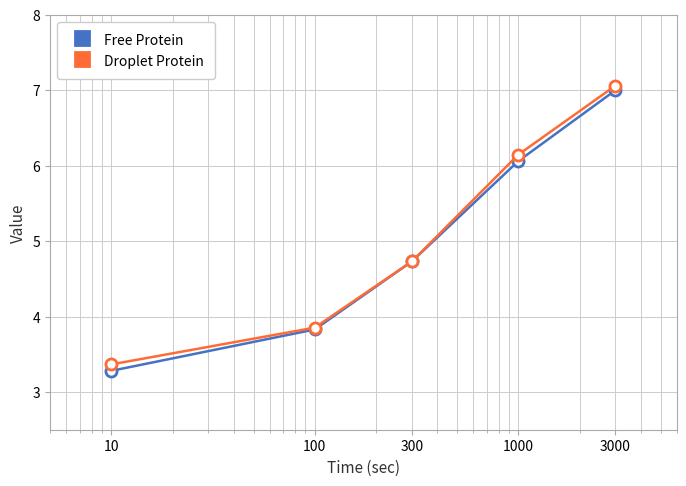

What is the greatest value displayed?

7.1